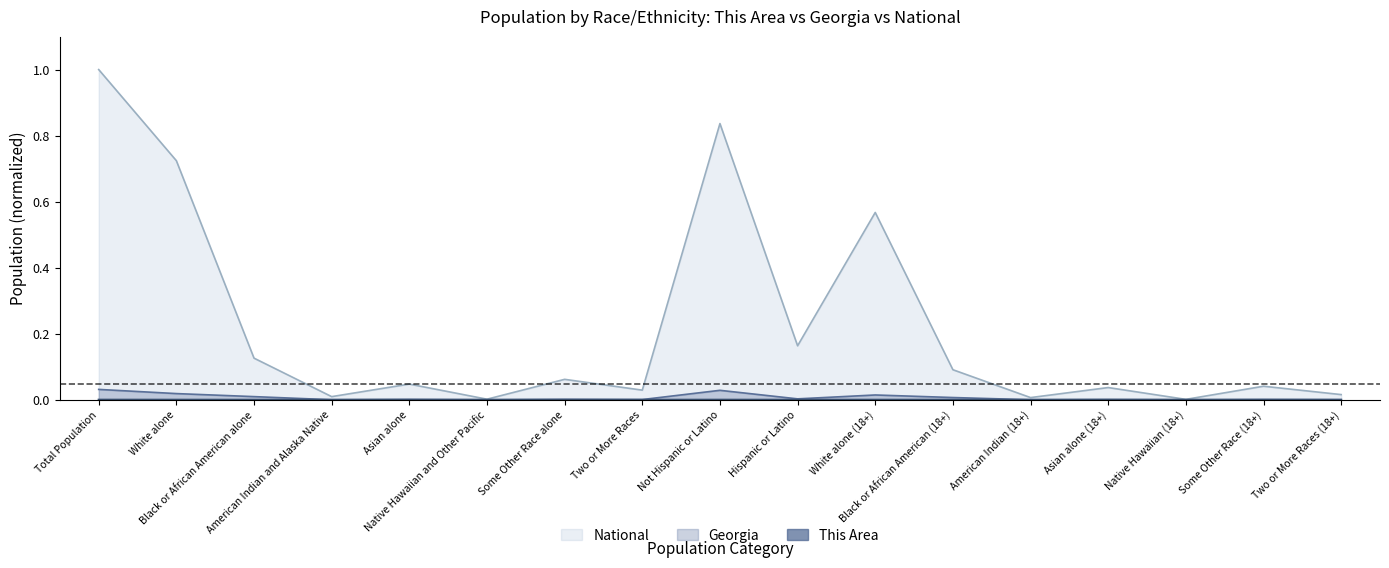

At which label is This Area closest to 0?

Native Hawaiian (18+)